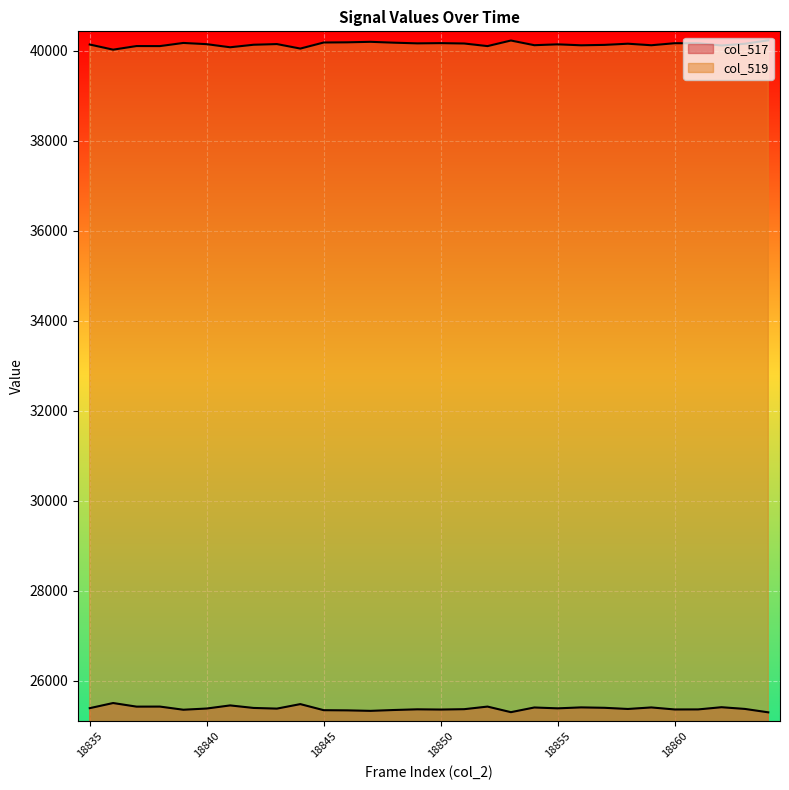

The value of col_519 at 18859 is 40125. True or false?

True